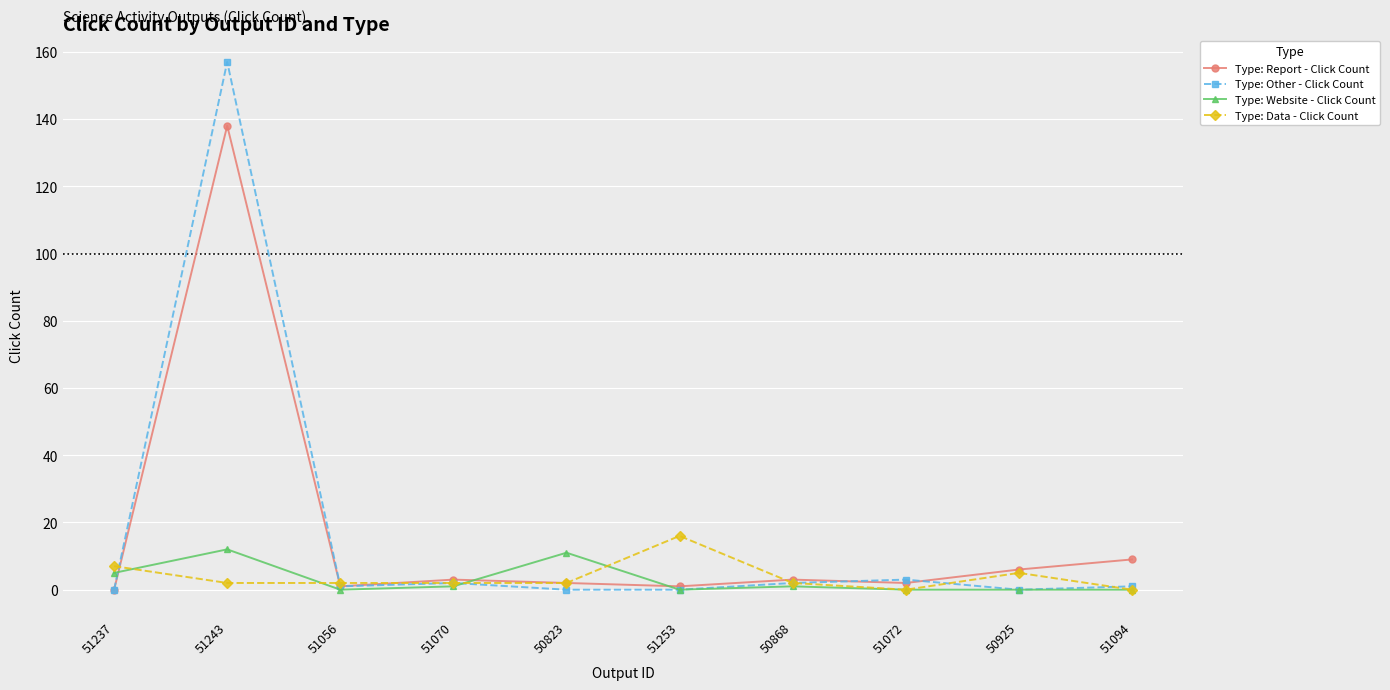

The Type: Website - Click Count series shows 18 at 50823. True or false?

False